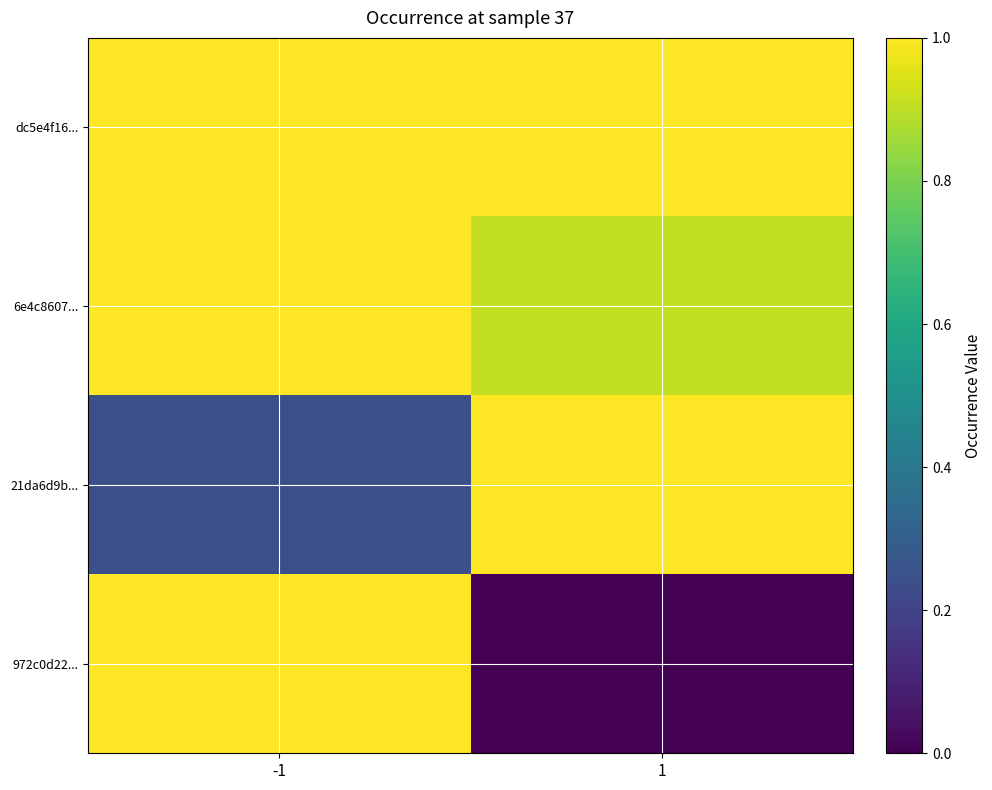

Which series has the largest total across all categories?

dc5e4f16...